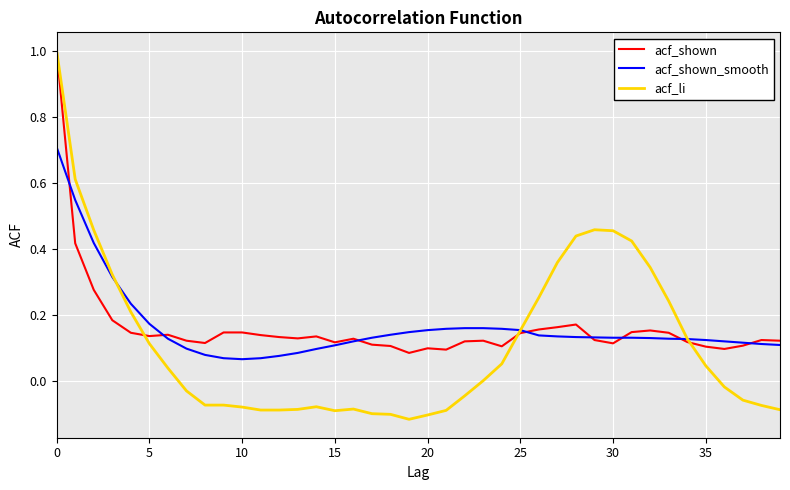

Which series has the largest range (max minus min)?

acf_li